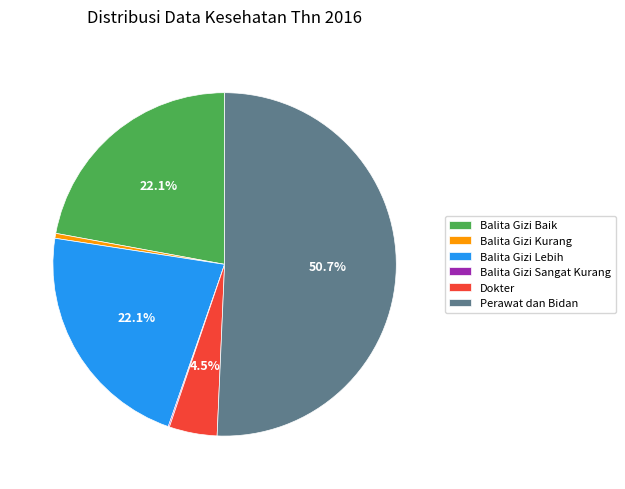

What is the ratio of the value at Balita Gizi Lebih to the value at Perawat dan Bidan?

0.4